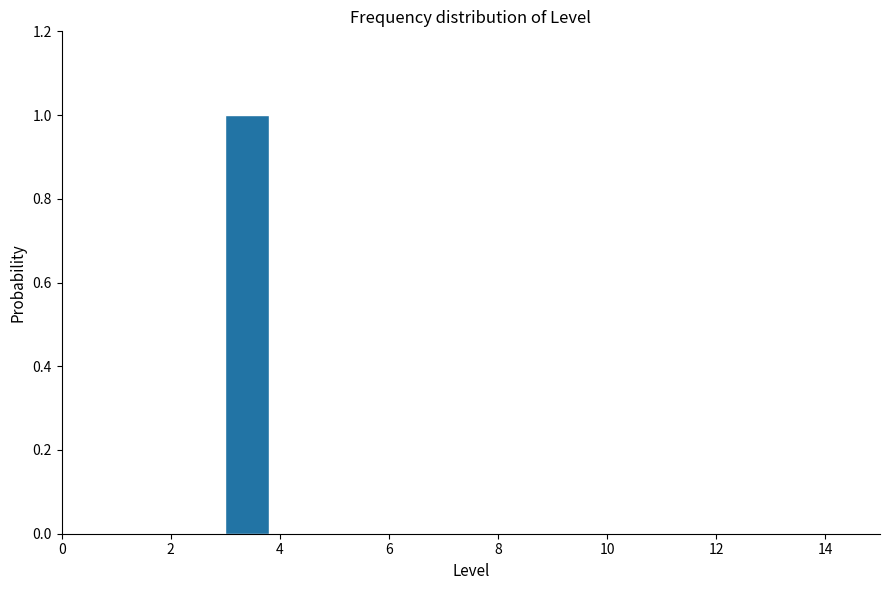

How tall is the bar that spans 3 to 4 on the x-axis? The values are not printed on the chart, so give them approximately, as read against the axis.

1